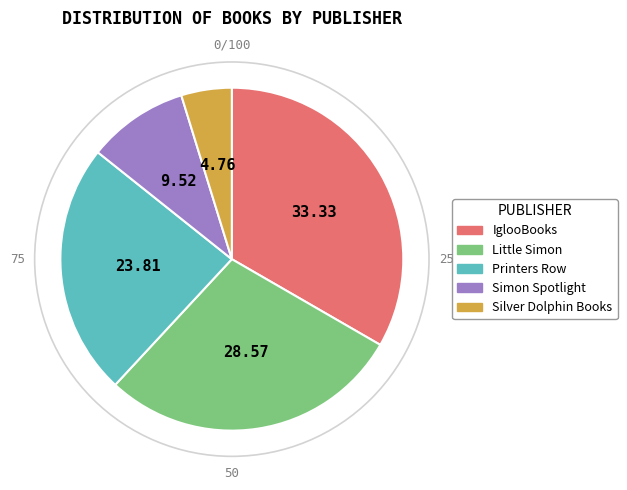

Which has a higher value, Silver Dolphin Books or Simon Spotlight?

Simon Spotlight